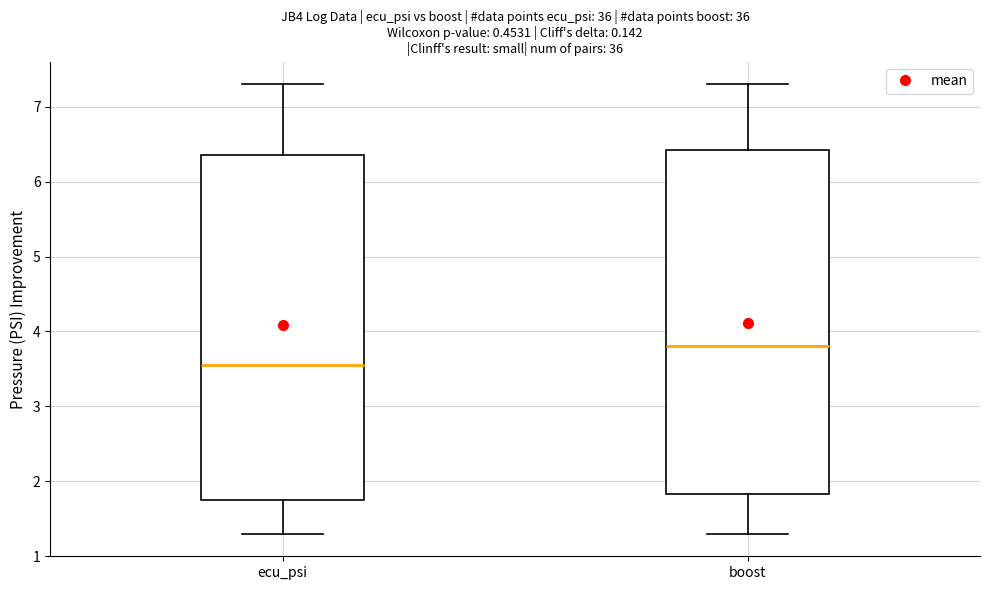

Reading left to right, read every box against the y-axis: the position of its median line, the range the box covers, and the ends of its whiskers. The values are not printed on the chart, so give them approximately, as read against the axis.

ecu_psi: median 3.6, box 1.8 to 6.4, whiskers 1.3 to 7.3
boost: median 3.8, box 1.8 to 6.4, whiskers 1.3 to 7.3